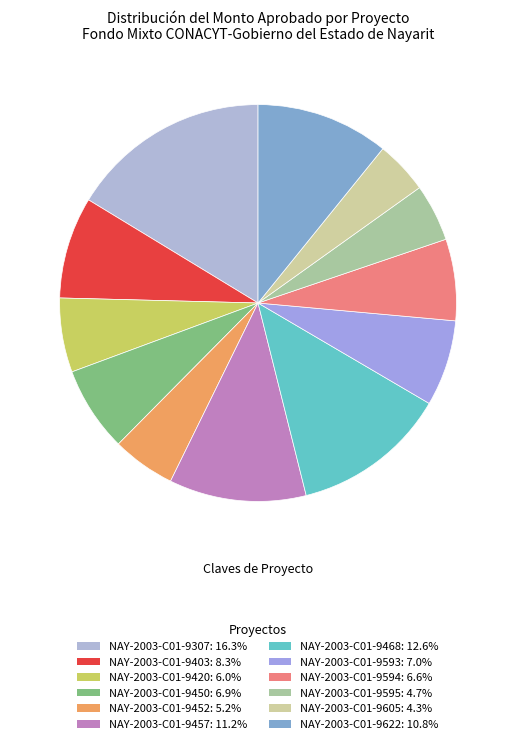

Is there a majority slice in this chart?

No